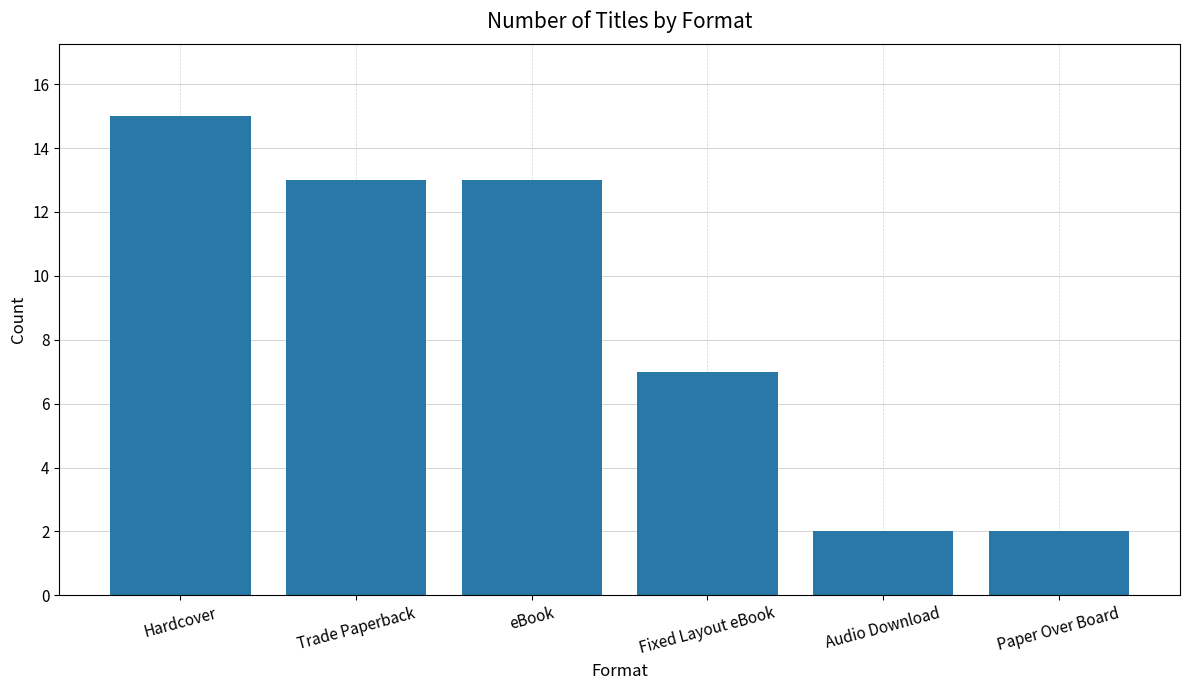

Does the chart contain any negative values?

No